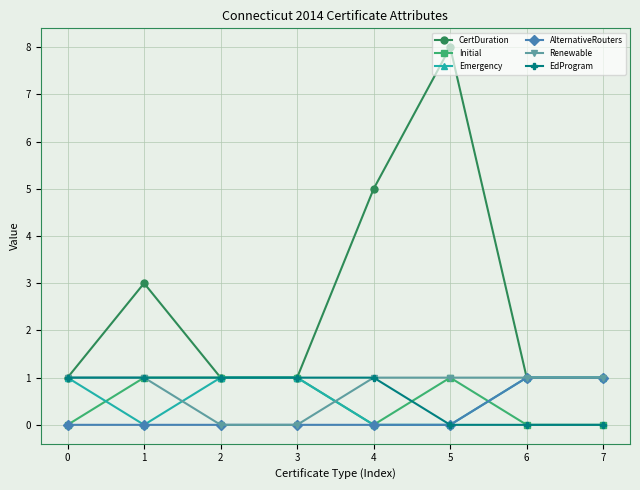

What is the total value across all series at 5?

10